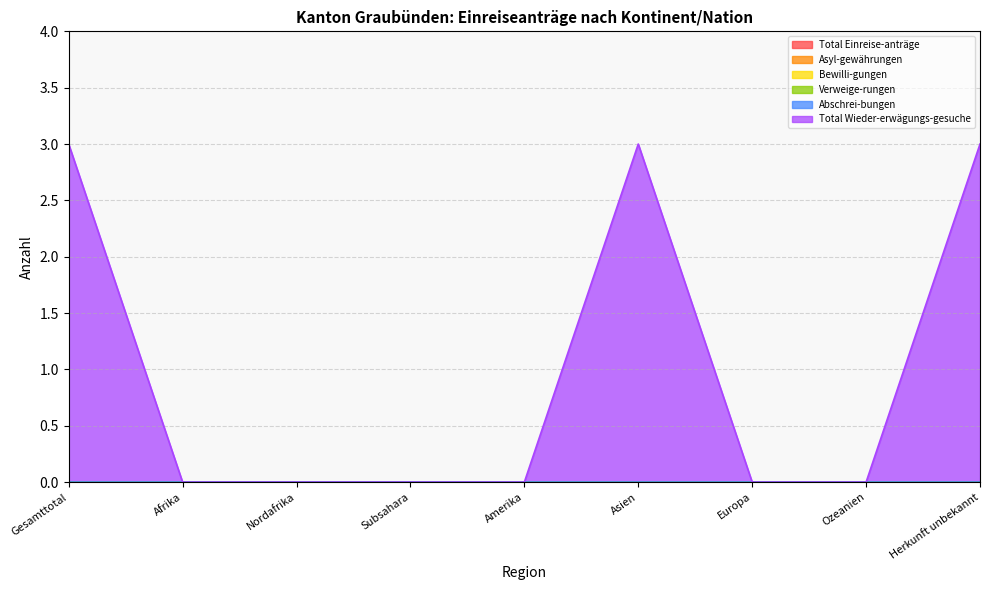

List the series in order of their peak value, highest first.

Total Wieder-erwägungs-gesuche, Total Einreise-anträge, Asyl-gewährungen, Bewilli-gungen, Verweige-rungen, Abschrei-bungen